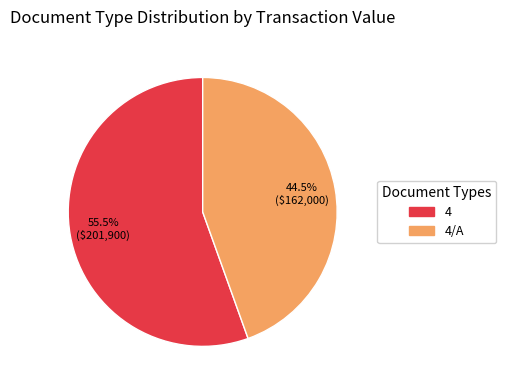

What is the smallest slice in the pie chart?

4/A